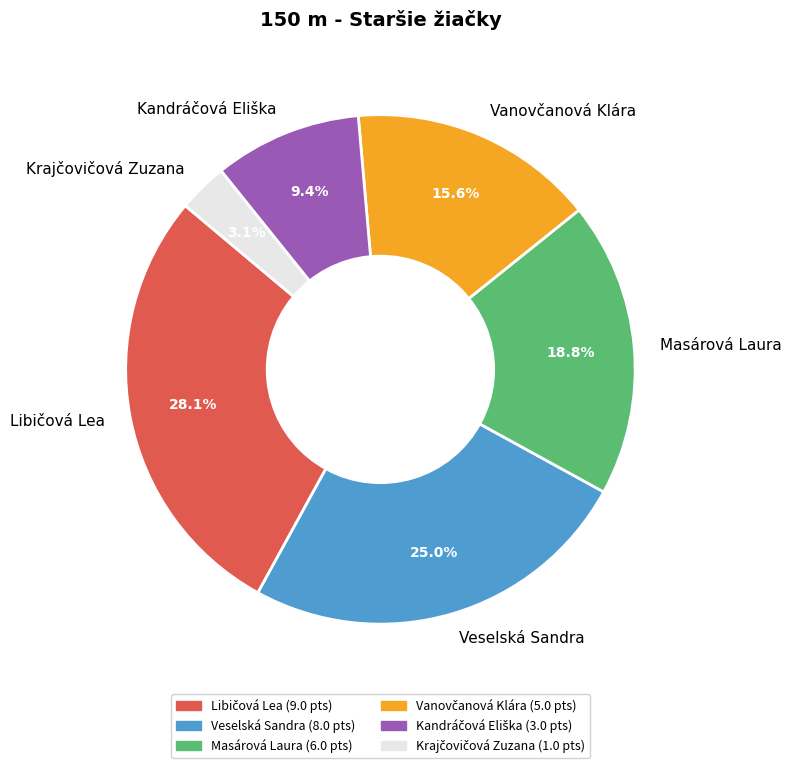

Is there a majority slice in this chart?

No